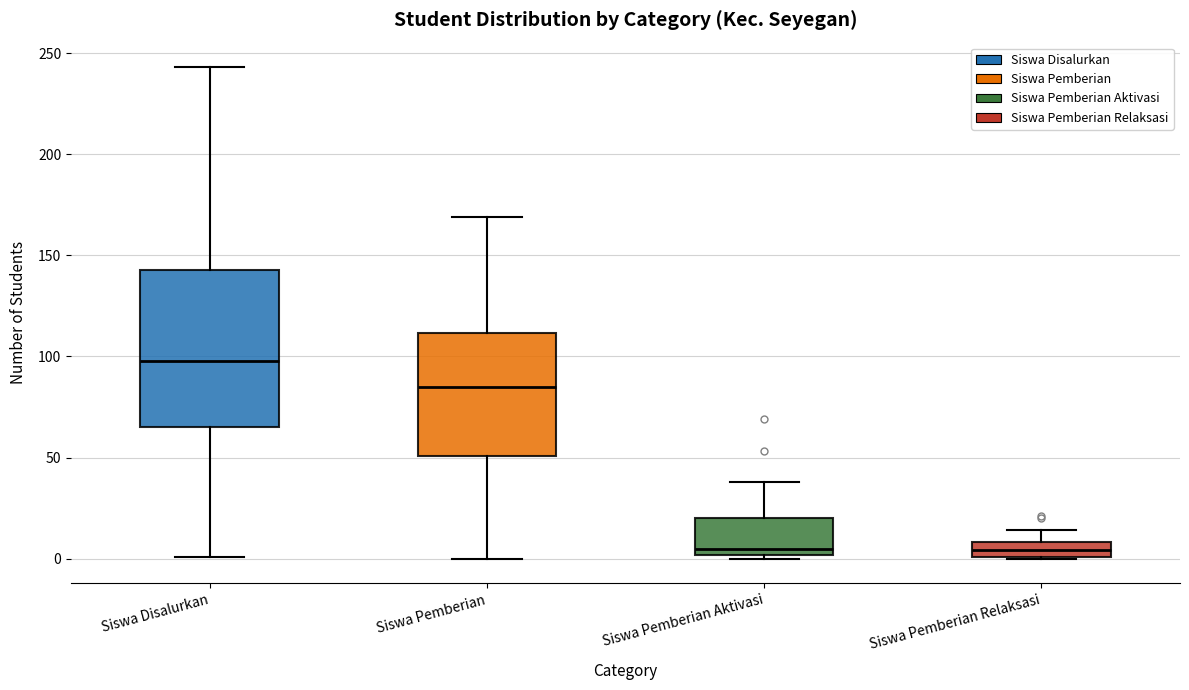

Where does the lower whisker of the box for Siswa Disalurkan end on the y-axis? The values are not printed on the chart, so give them approximately, as read against the axis.

0